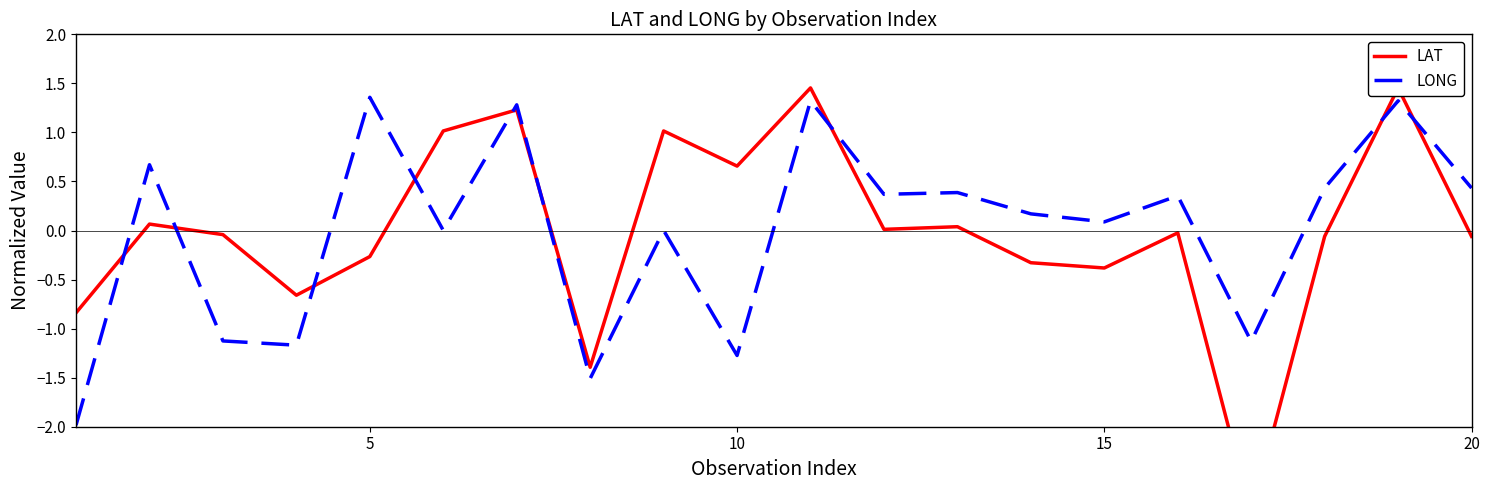

Is it true that LONG equals 0.1 at 15?

True